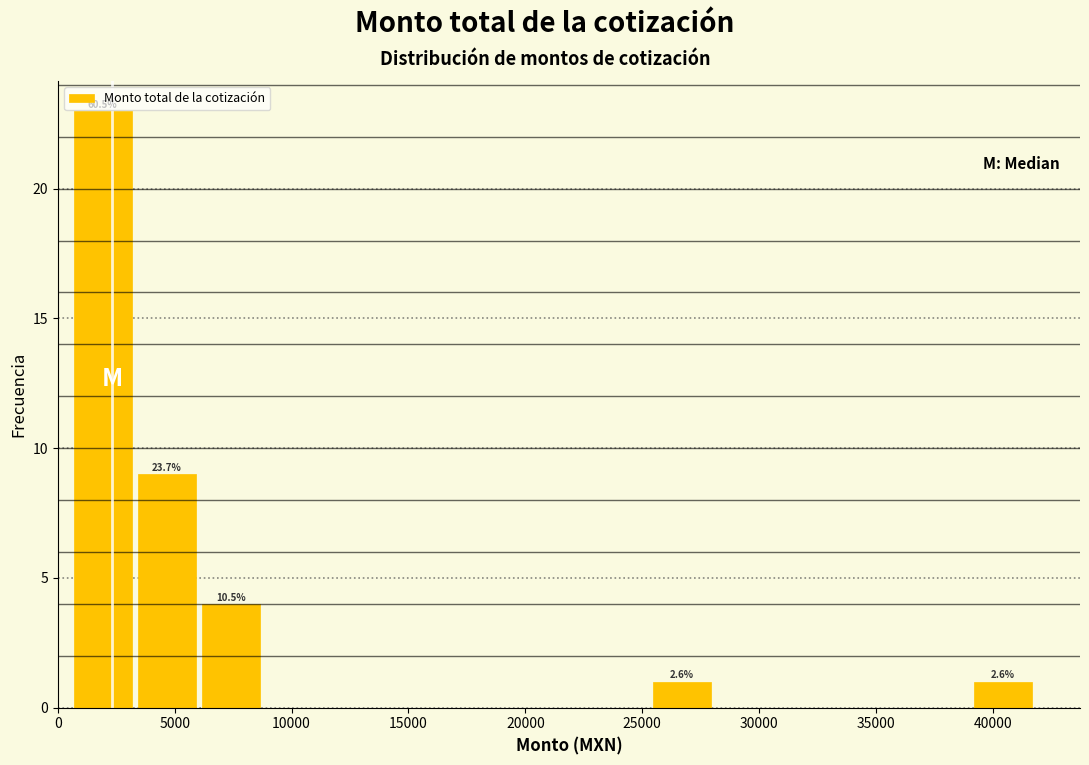

Over which range of the x-axis is the bar tallest?

500 to 3500